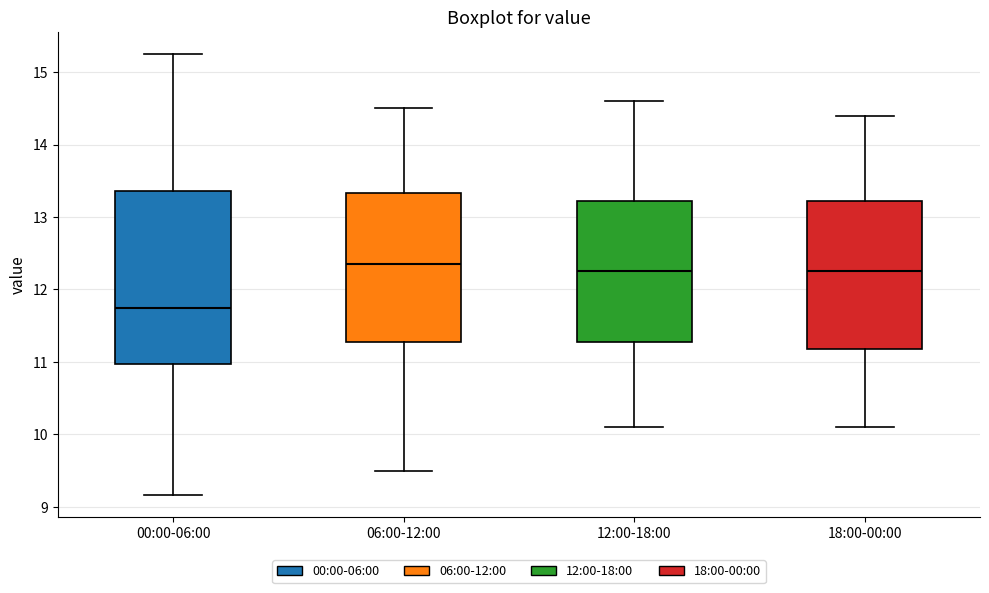

Which box has the lowest median line?

00:00-06:00